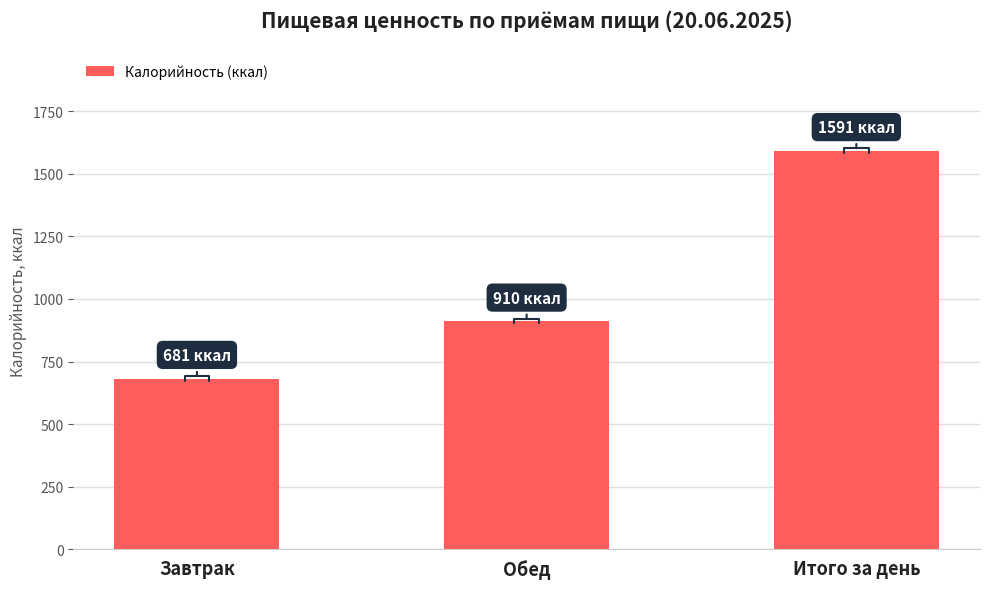

What is the label of the 3rd bar from the left?

Итого за день